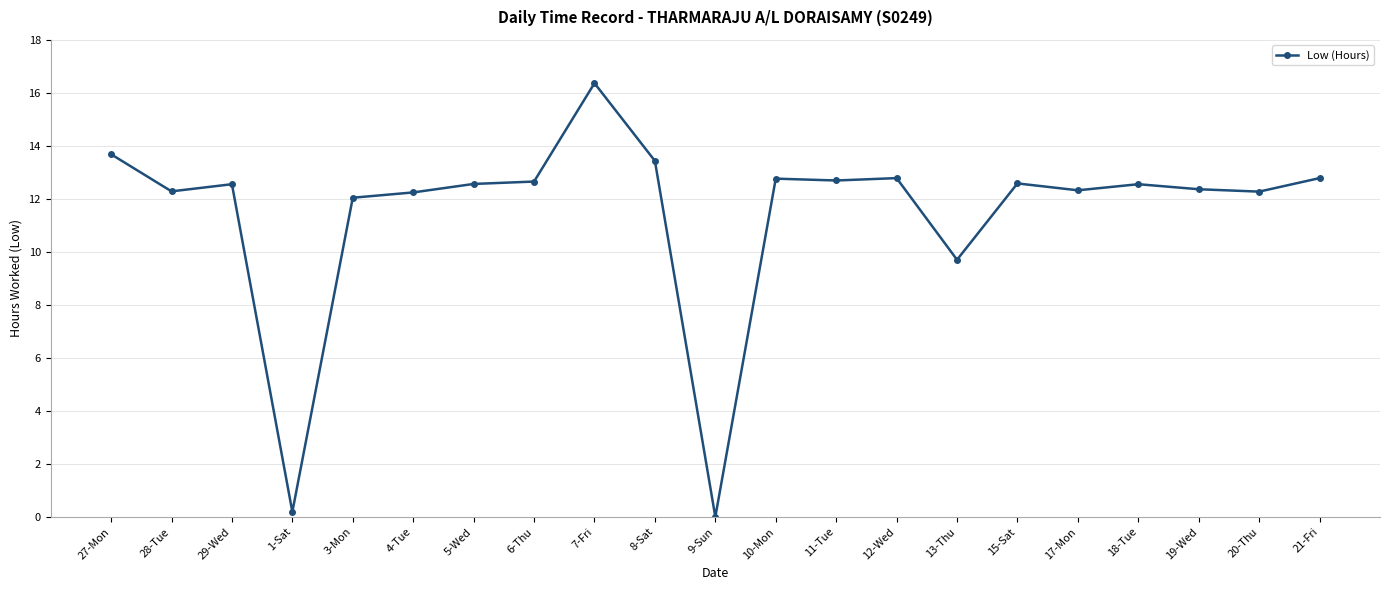

True or false: there are more than 0 points higher than both neighbors.

True